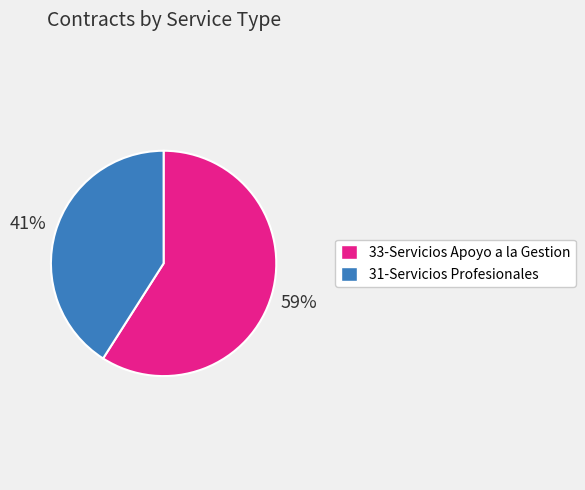

What is the ratio of the value at 33-Servicios Apoyo a la Gestion to the value at 31-Servicios Profesionales?

1.4